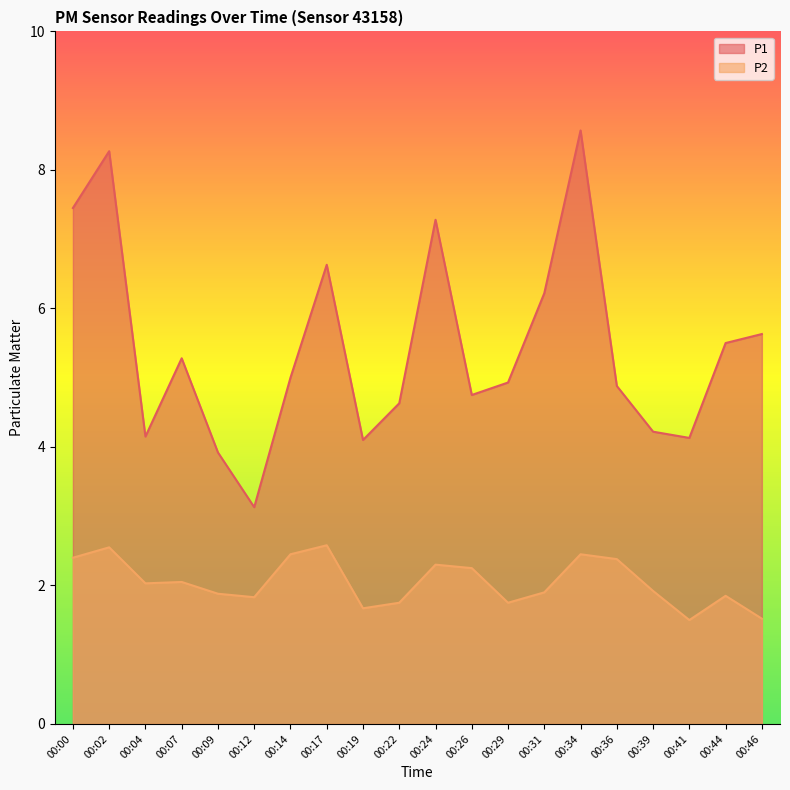

Does the chart have visible grid lines?

No